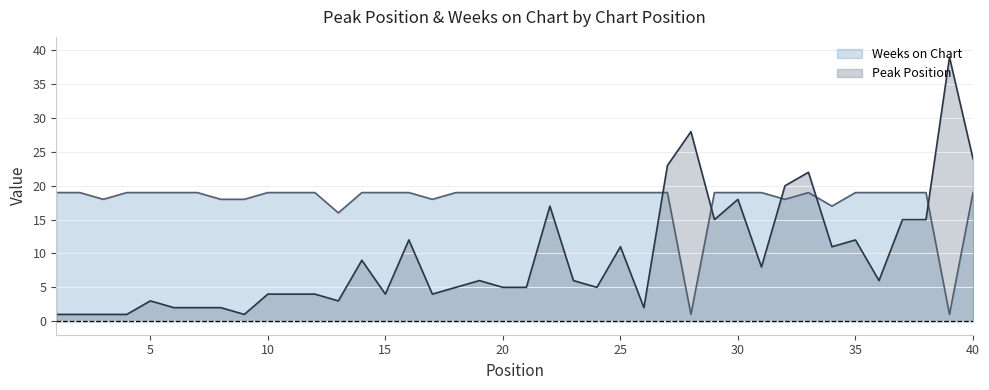

What is the average value of the Weeks on Chart series?

18